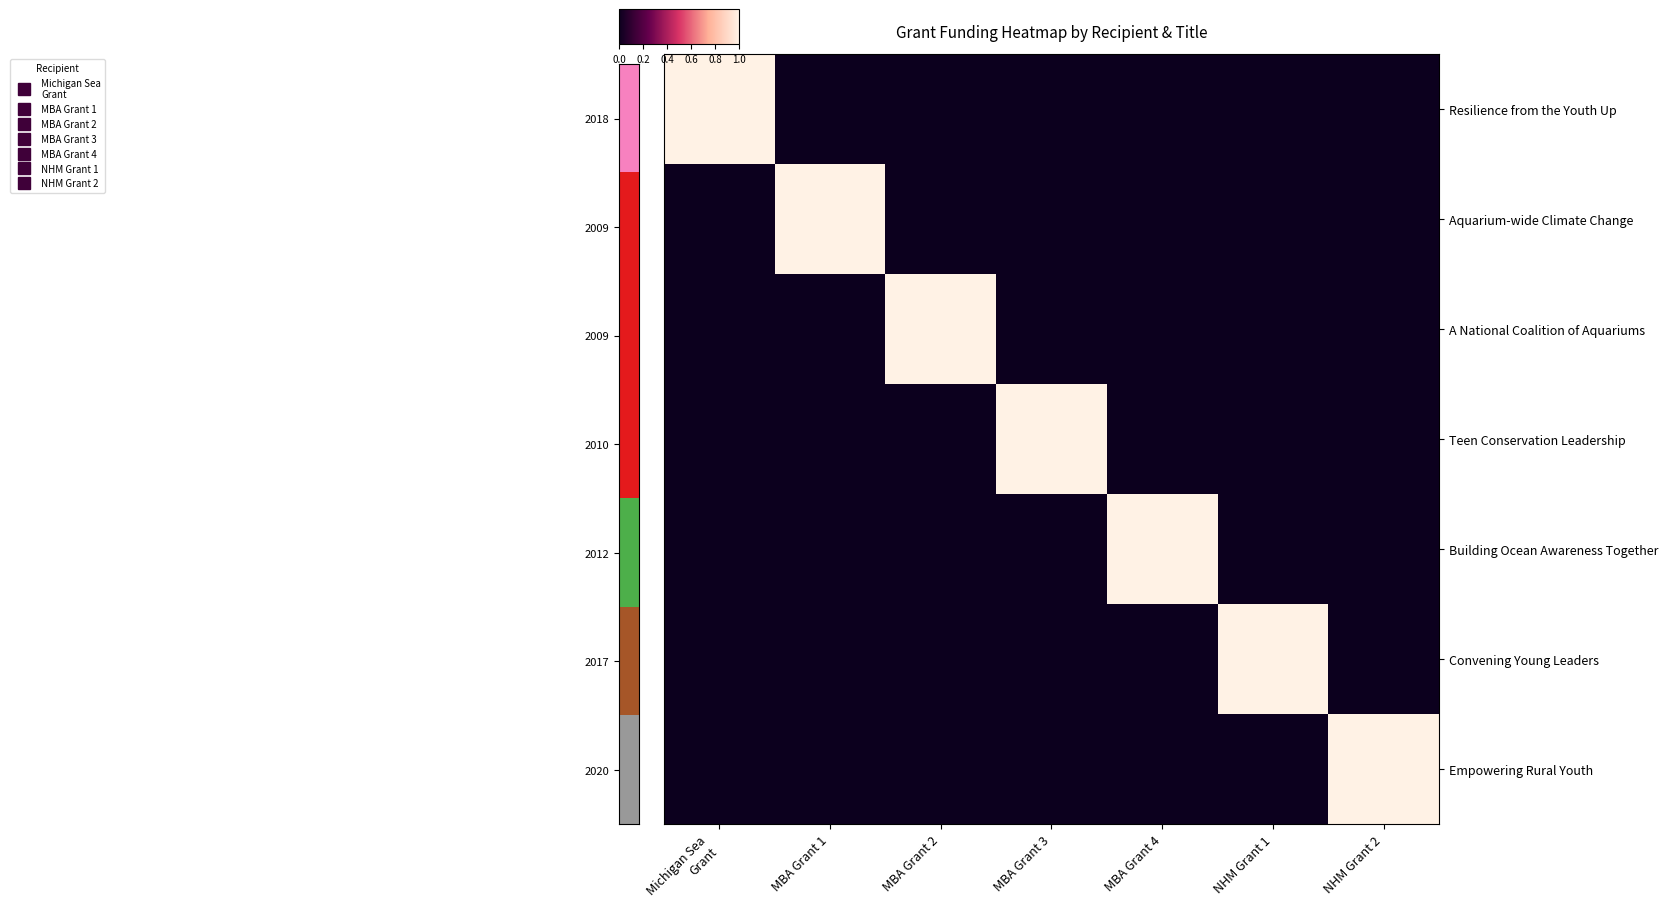

How many data points does each series have?

7